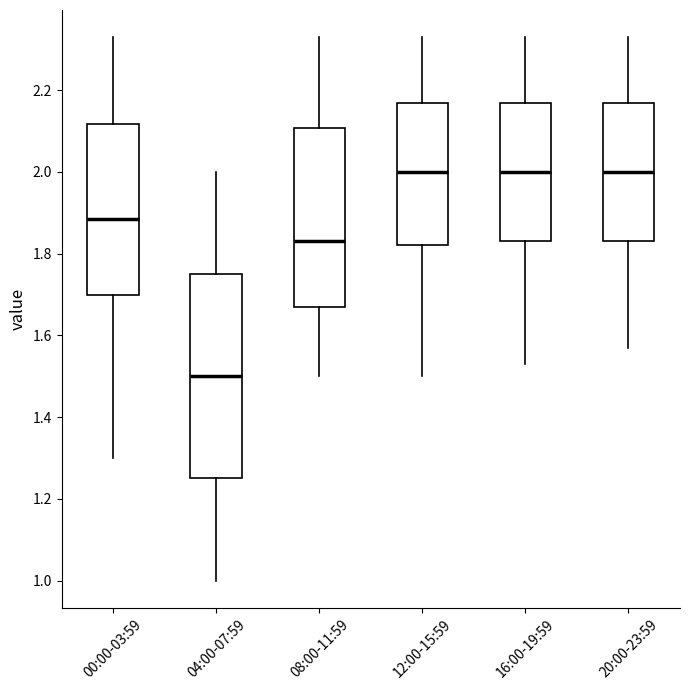

Reading left to right, read every box against the y-axis: the position of its median line, the range the box covers, and the ends of its whiskers. The values are not printed on the chart, so give them approximately, as read against the axis.

00:00-03:59: median 1.88, box 1.70 to 2.12, whiskers 1.30 to 2.34
04:00-07:59: median 1.50, box 1.26 to 1.76, whiskers 1.00 to 2.00
08:00-11:59: median 1.84, box 1.68 to 2.10, whiskers 1.50 to 2.34
12:00-15:59: median 2.00, box 1.82 to 2.18, whiskers 1.50 to 2.34
16:00-19:59: median 2.00, box 1.84 to 2.18, whiskers 1.54 to 2.34
20:00-23:59: median 2.00, box 1.84 to 2.18, whiskers 1.58 to 2.34